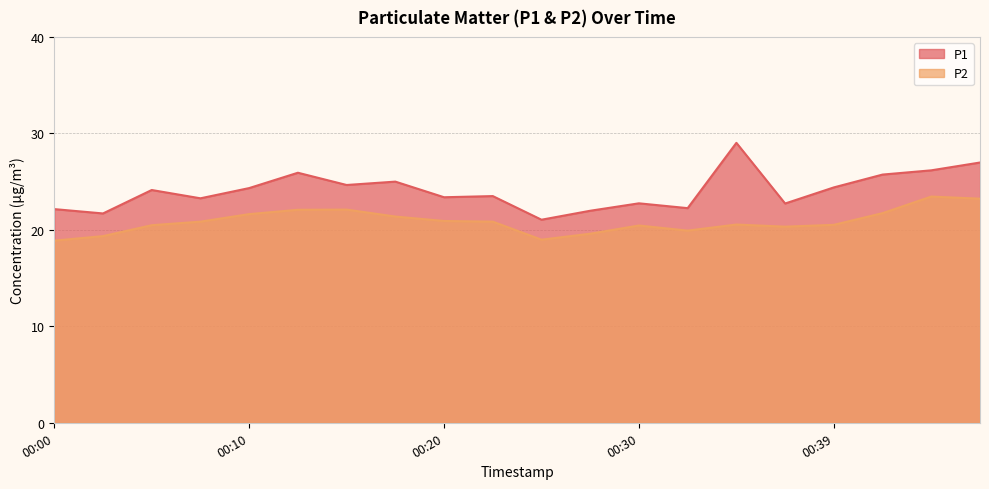

What is the difference between the maximum and minimum values in the P1 series?

8.0